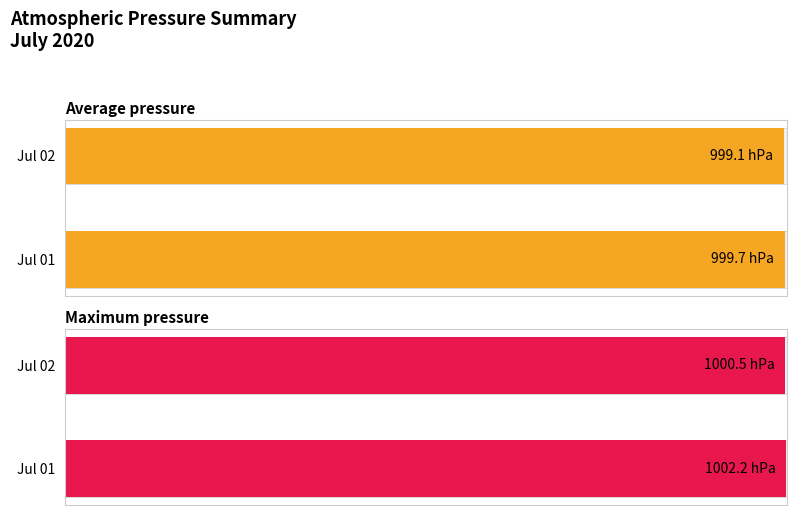

The value of Maximum utilization at 2020-07-01 09 is 1002.2. True or false?

True